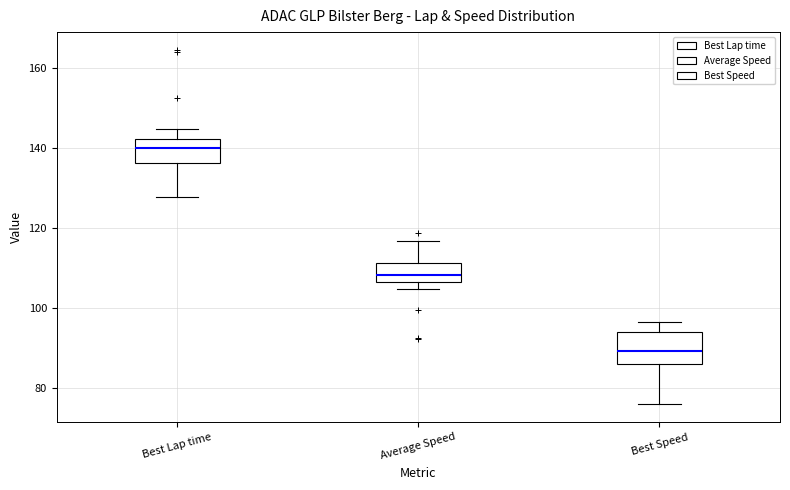

Where is the upper edge of the box for Average Speed on the y-axis? The values are not printed on the chart, so give them approximately, as read against the axis.

112